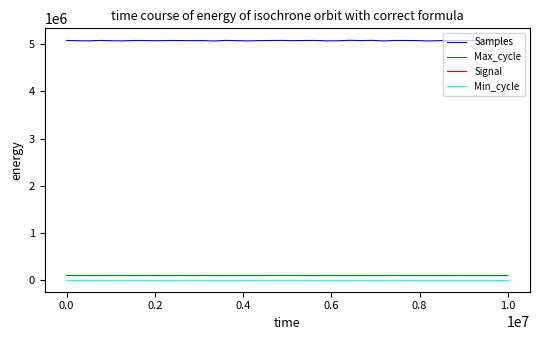

What is the maximum value shown in the chart?

5085706